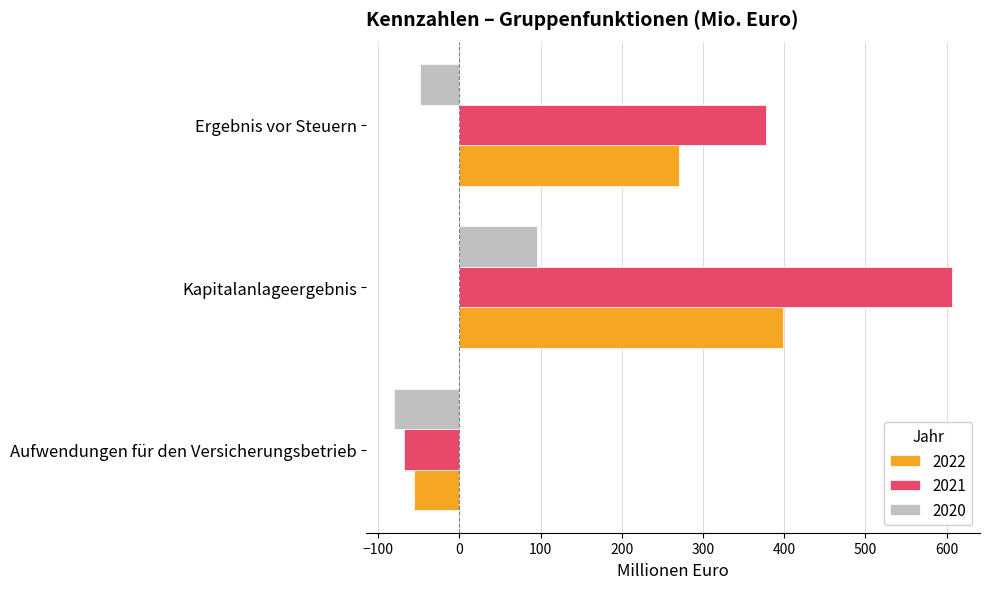

How many data points in 2021 are less than 377?

1